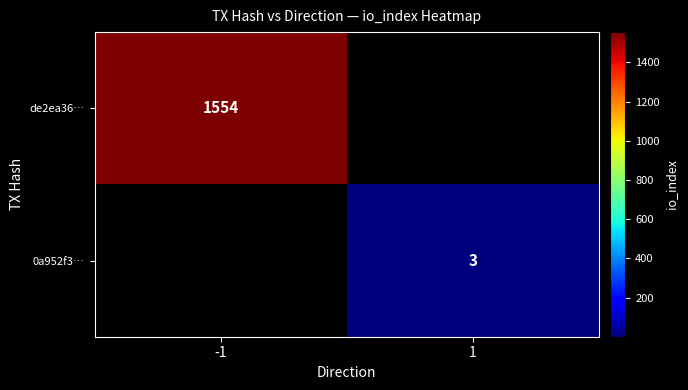

The de2ea36… series shows 350 at -1. True or false?

False